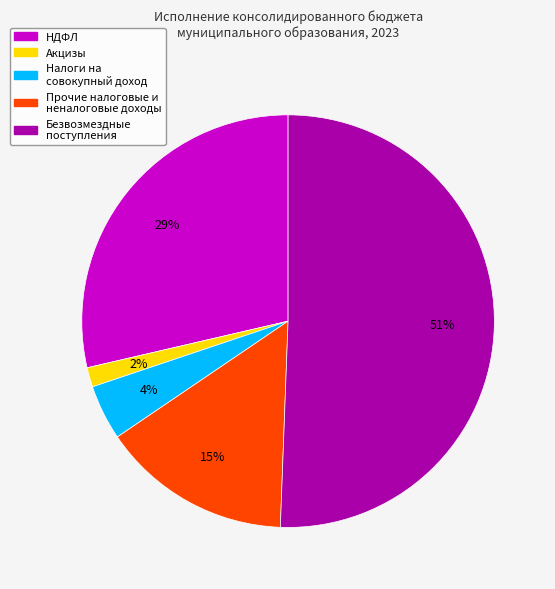

True or false: Прочие налоговые и неналоговые доходы accounts for 1% of the total.

False